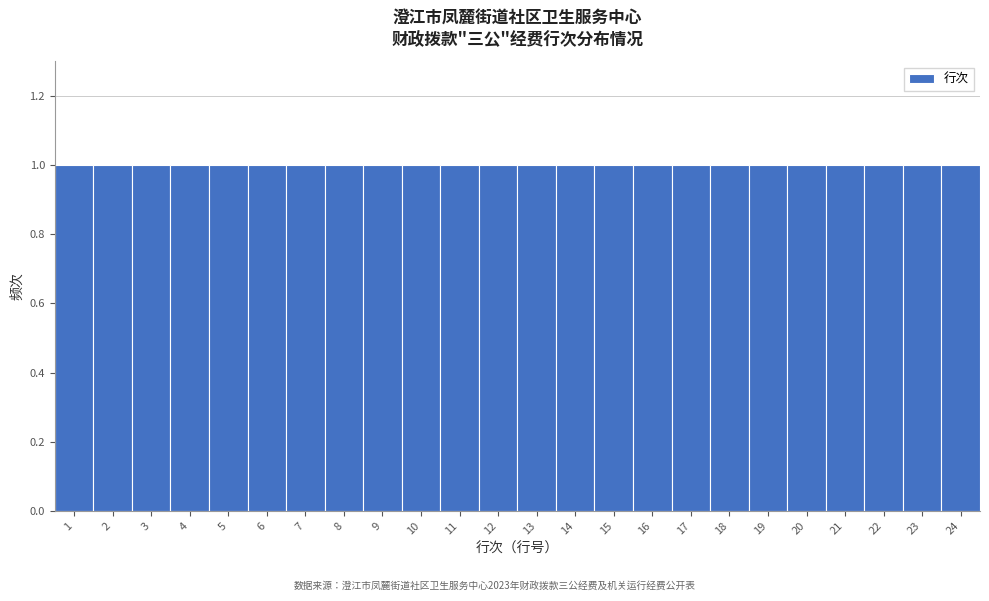

What is the height of the bar covering 9.5 to 10.5 on the x-axis? The values are not printed on the chart, so give them approximately, as read against the axis.

1